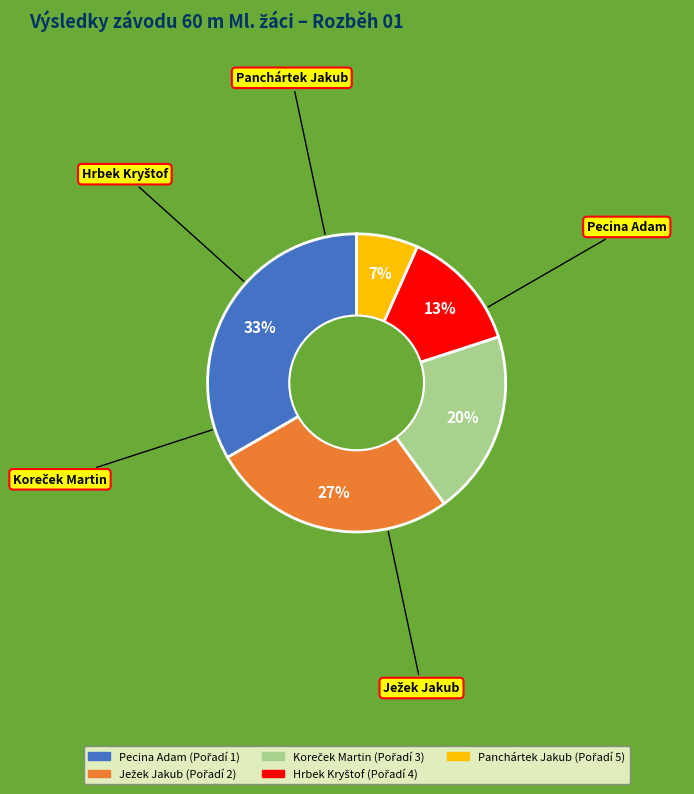

What is the smallest slice in the pie chart?

Panchártek Jakub